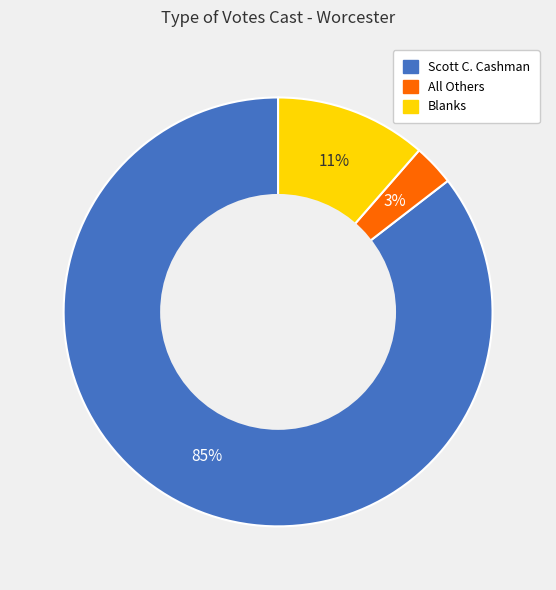

How many segments does this pie chart have?

3